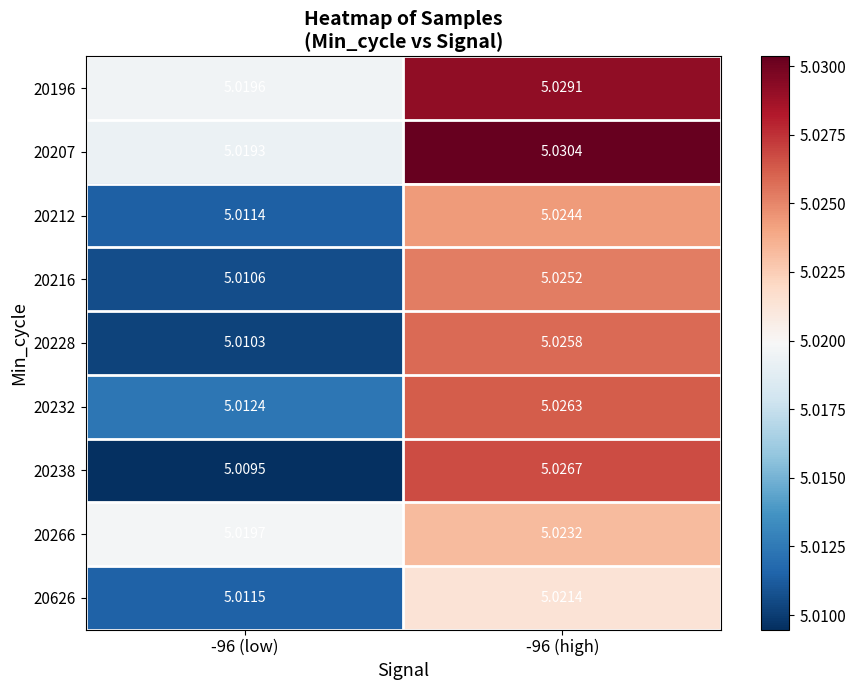

Rank the series at -96 (high) from lowest to highest value.

20626, 20266, 20212, 20216, 20228, 20232, 20238, 20196, 20207